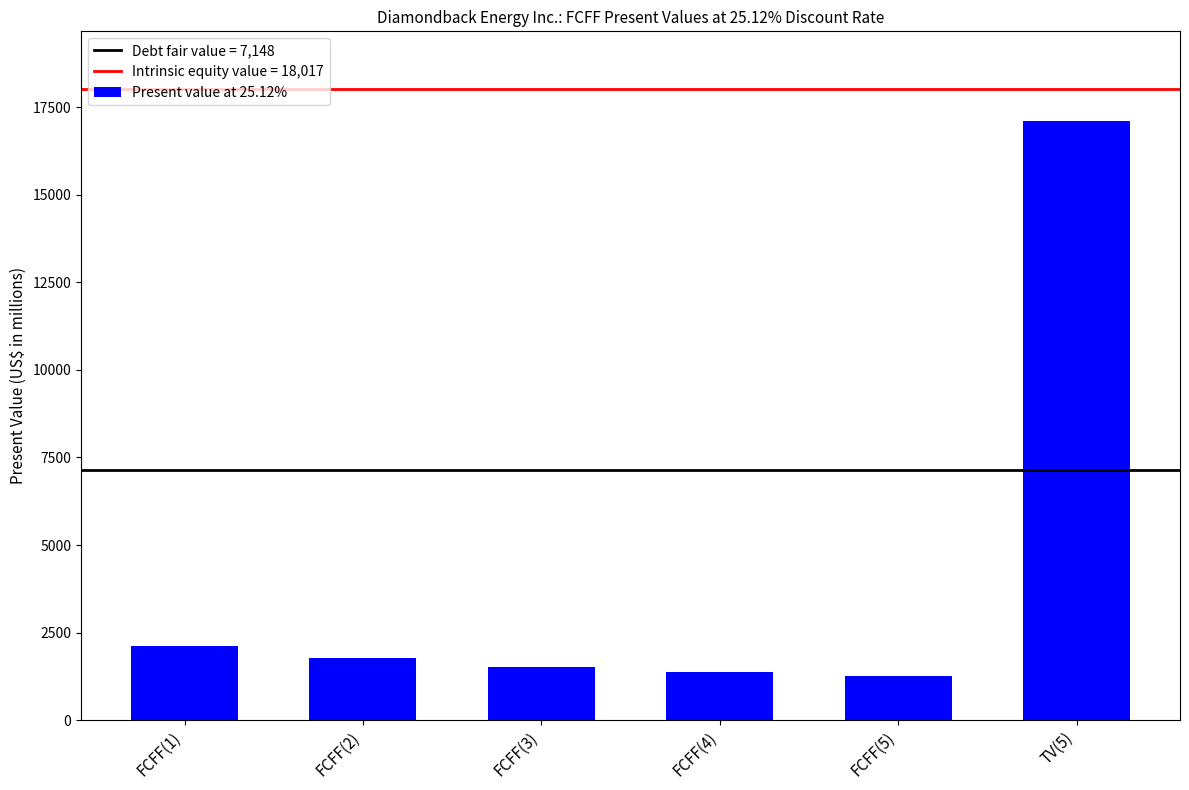

What is the difference between the values at FCFF(2) and FCFF(1)?

363